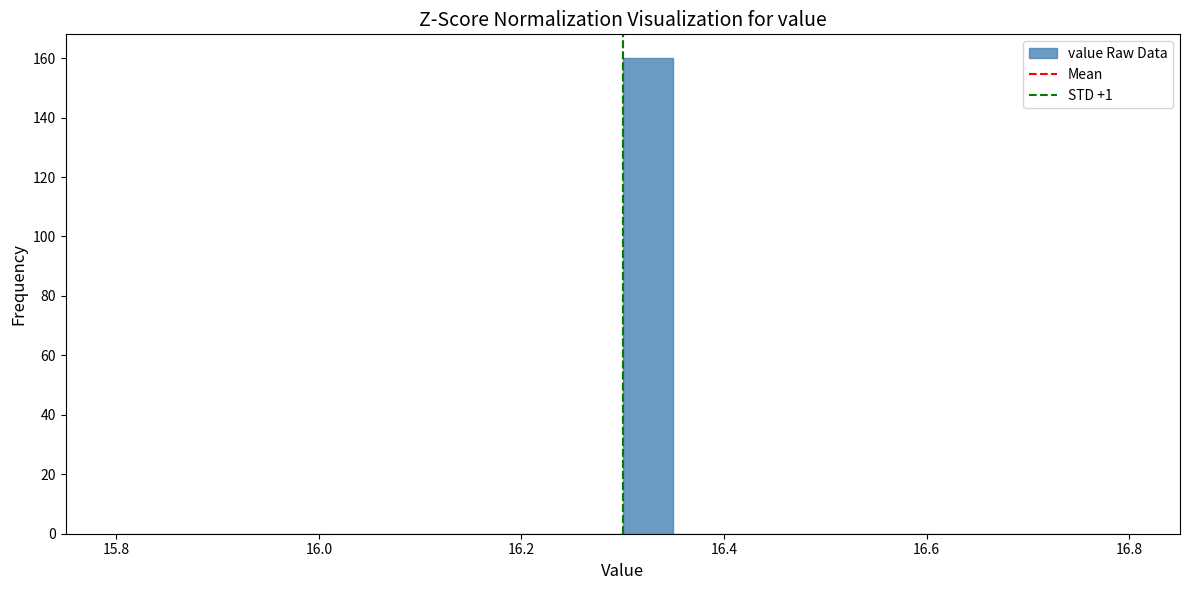

Read against the x-axis, roughly where is the centre of the tallest bar?

16.32